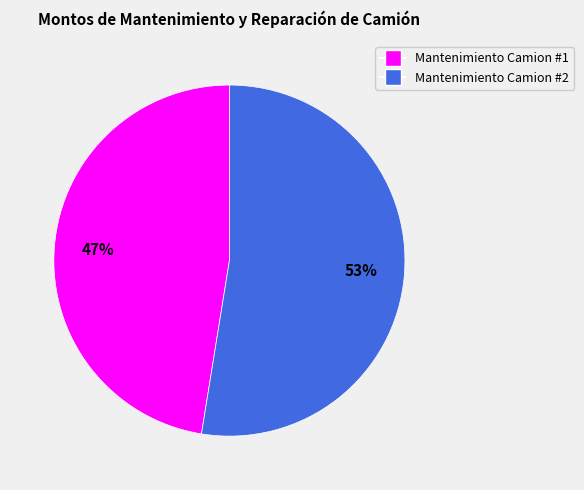

Which slice is the largest?

Mantenimiento Camion #2